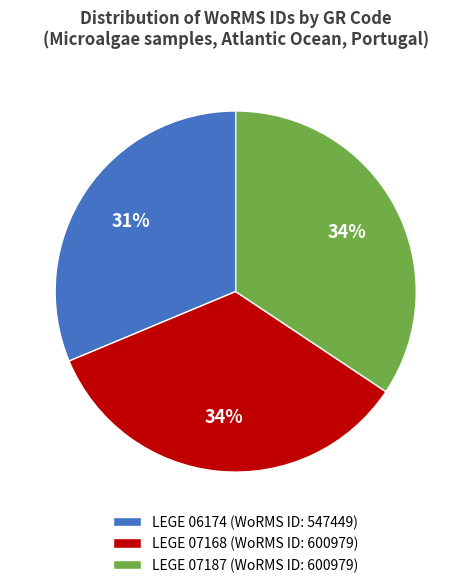

Is it true that LEGE 06174 is 41% of the pie?

False